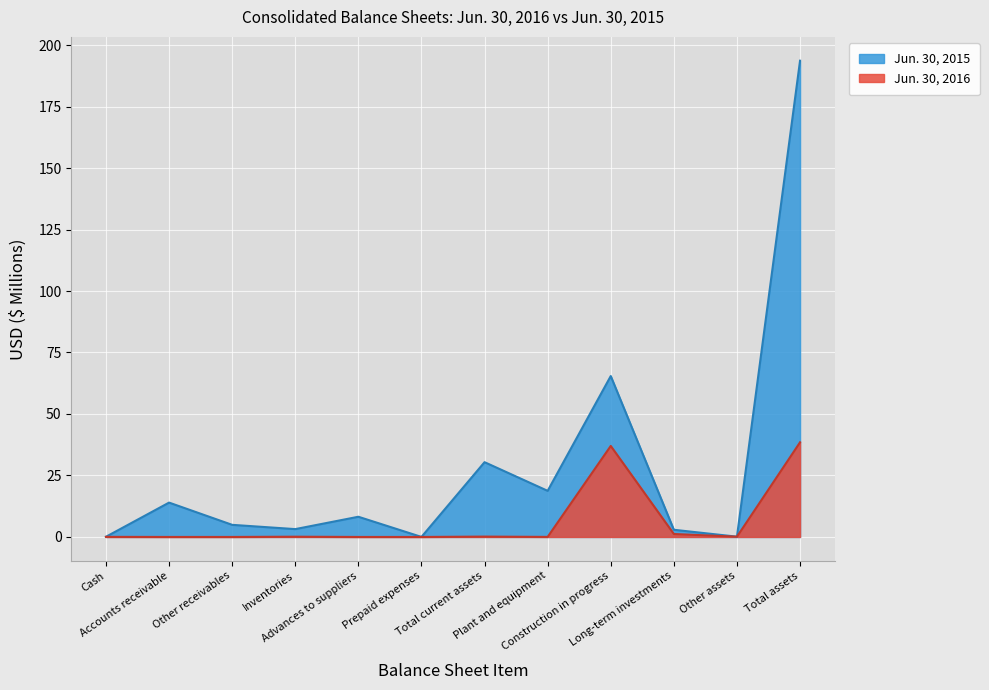

At how many categories does at least one series exceed 120?

1